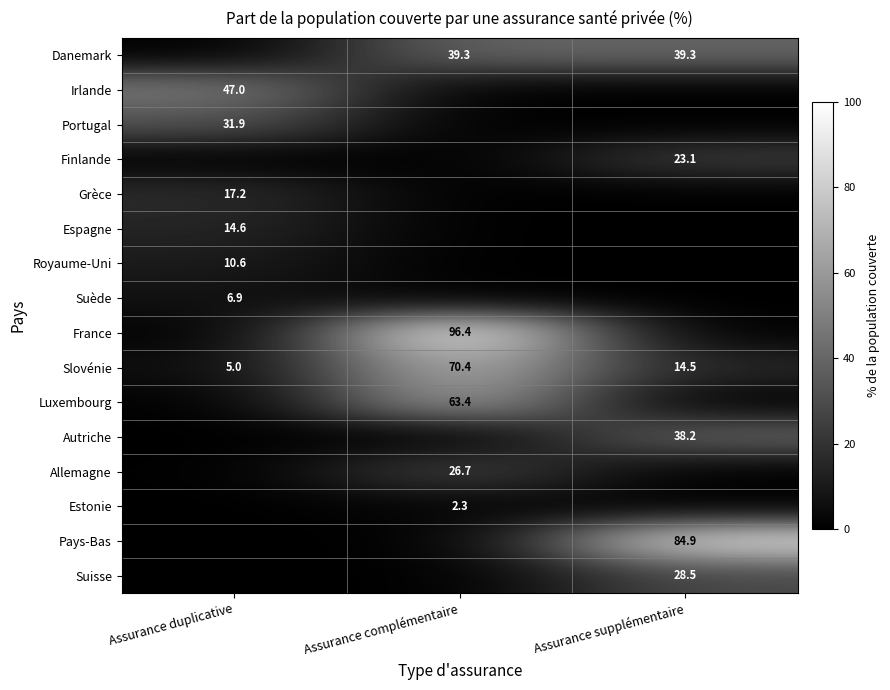

Is it true that Slovénie equals 14.5 at Assurance supplémentaire?

True